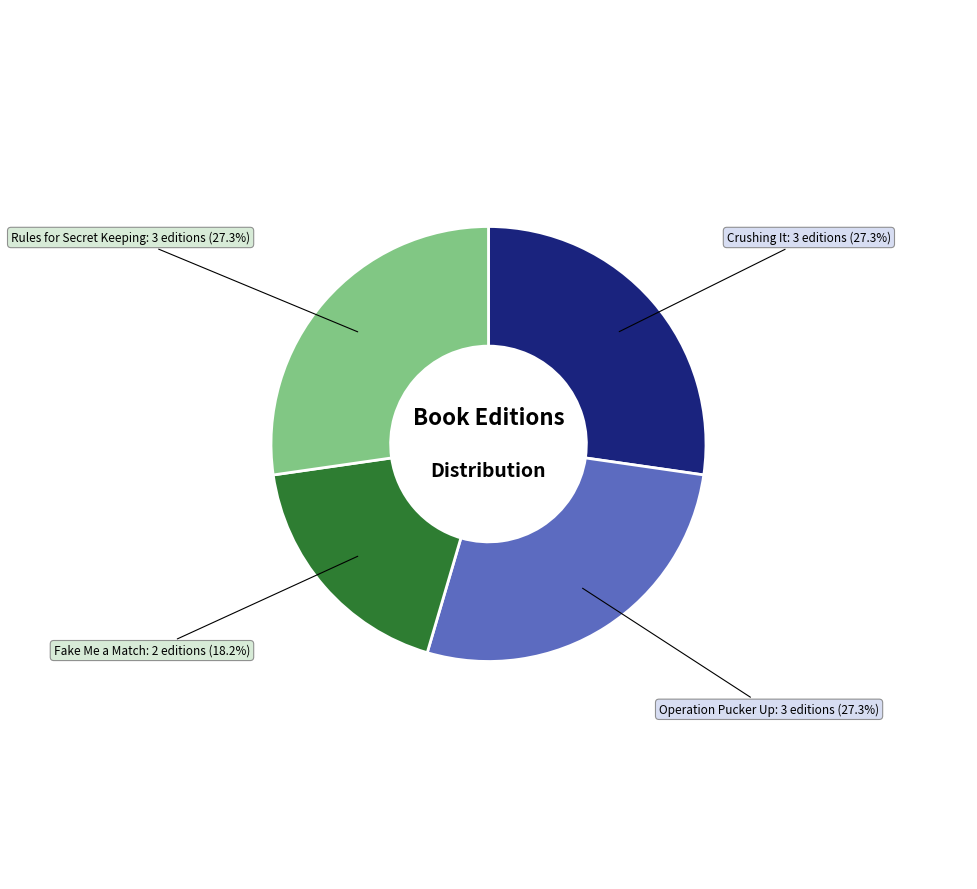

Is there any slice that represents more than half of the pie?

No